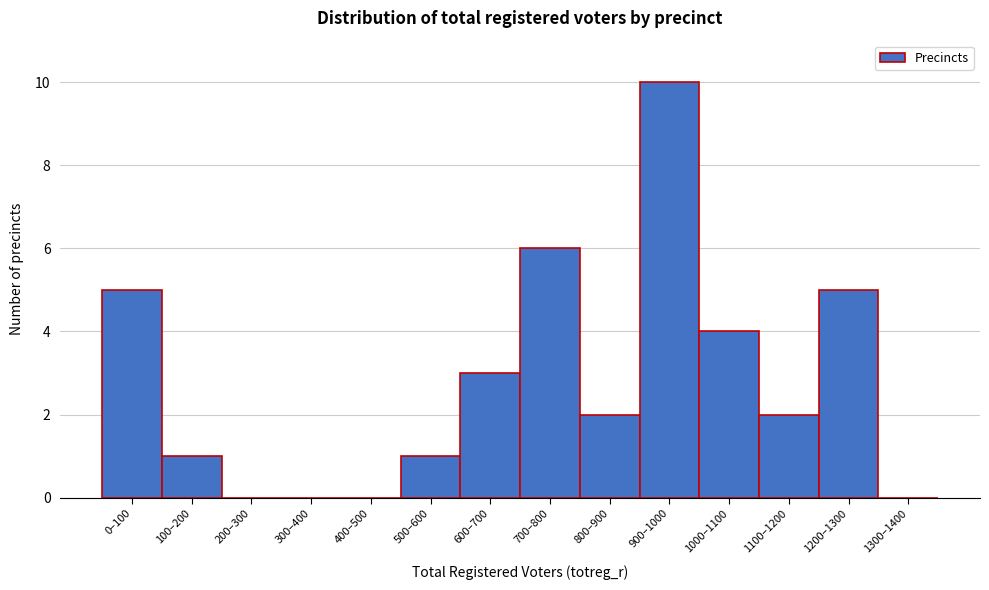

Reading left to right, list all the values displayed in this chart.

0–100=5	100–200=1	200–300=0	300–400=0	400–500=0	500–600=1	600–700=3	700–800=6	800–900=2	900–1000=10	1000–1100=4	1100–1200=2	1200–1300=5	1300–1400=0